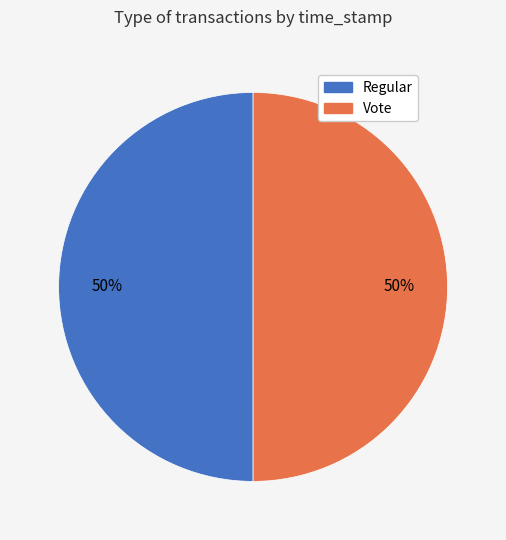

Approximately how many times larger is the value at Regular compared to Vote?

1.0